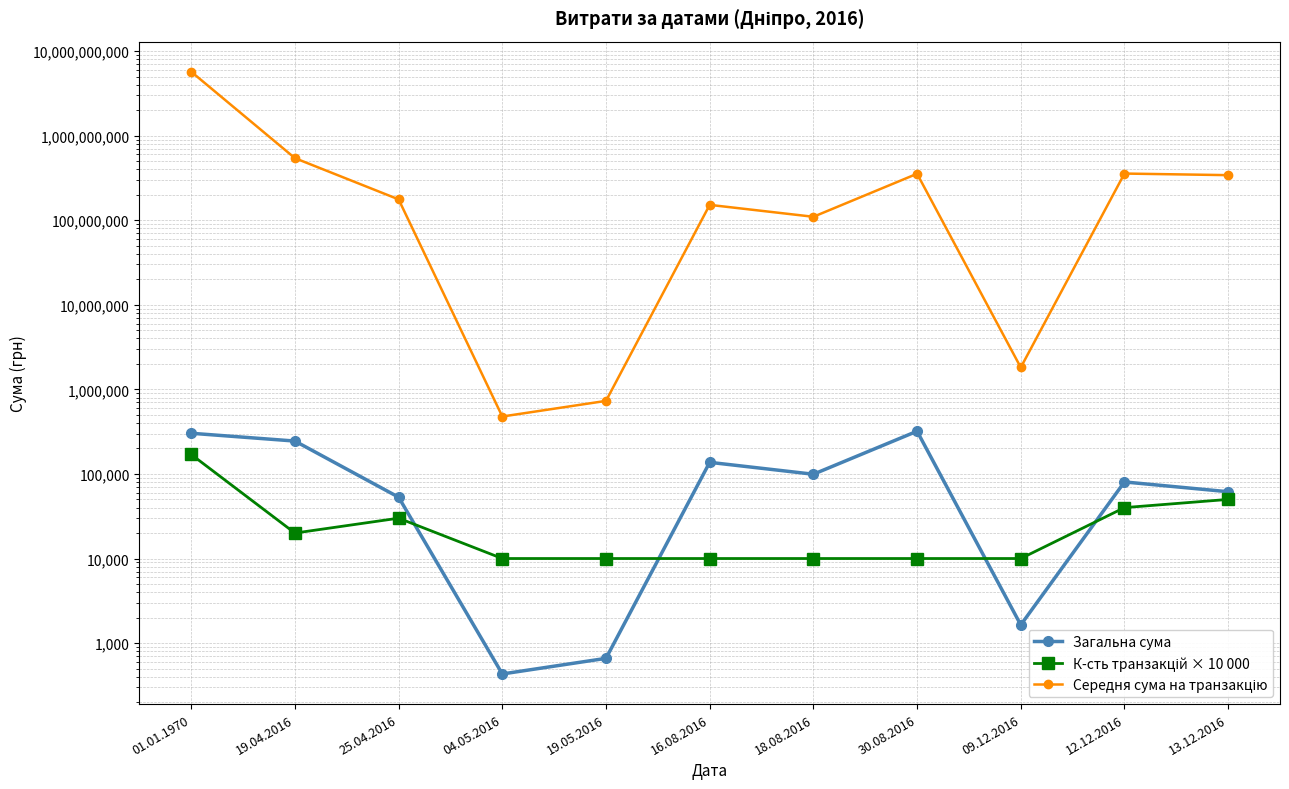

At 19.05.2016, list the series in order from smallest to largest.

Загальна сума, К-сть транзакцій × 10 000, Середня сума на транзакцію